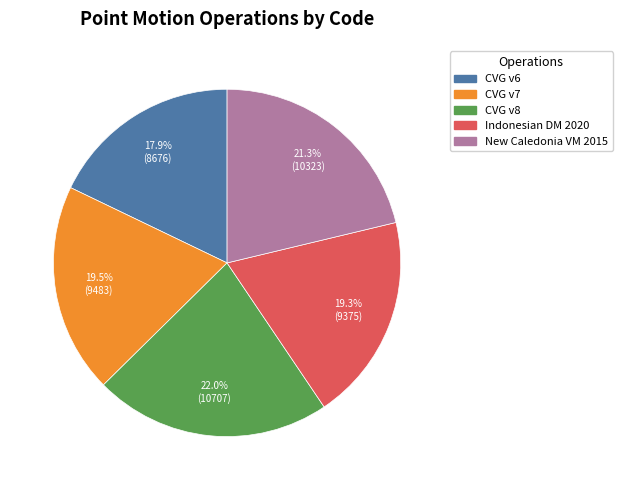

Is there a majority slice in this chart?

No